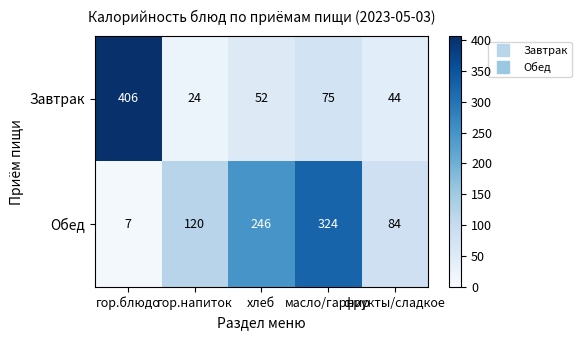

How many values in the Обед series are below 120?

2